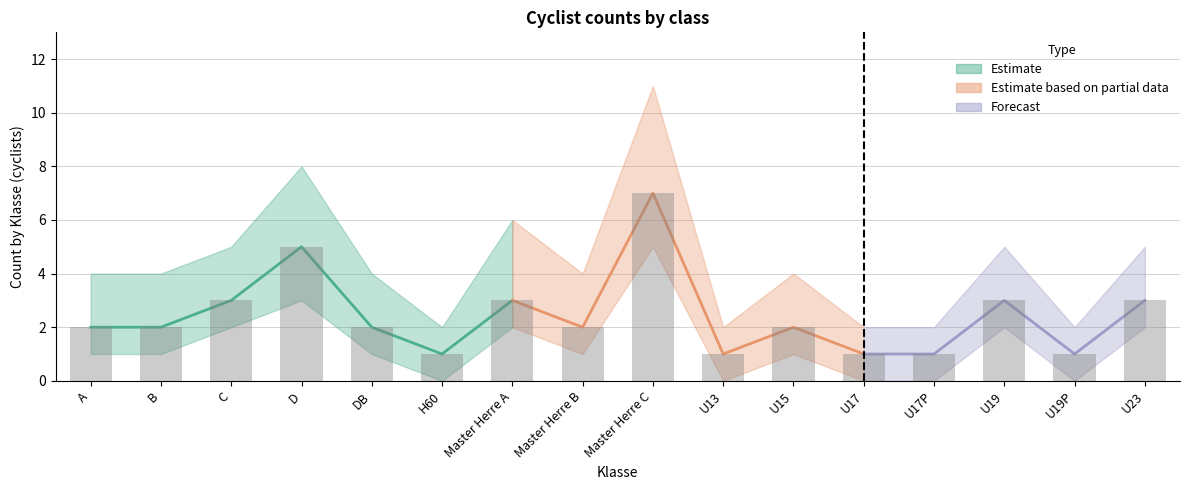

How many positive values does the Lower series have?

11